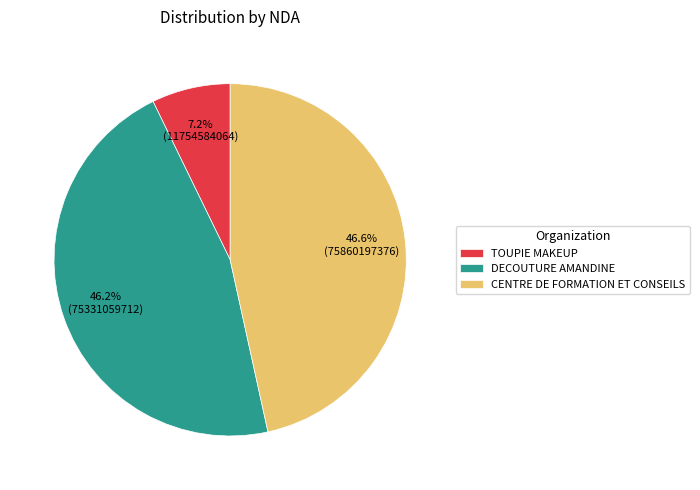

What percentage is the TOUPIE MAKEUP slice, to the nearest percent?

7%